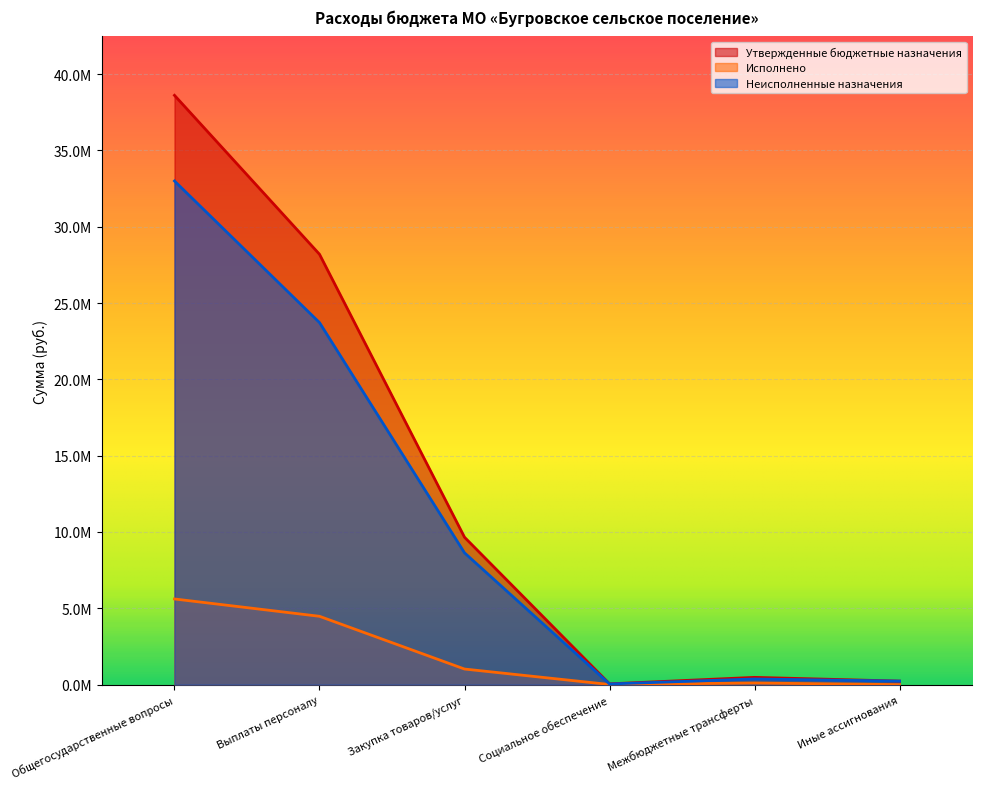

True or false: Неисполненные назначения and Исполнено cross at least once.

False